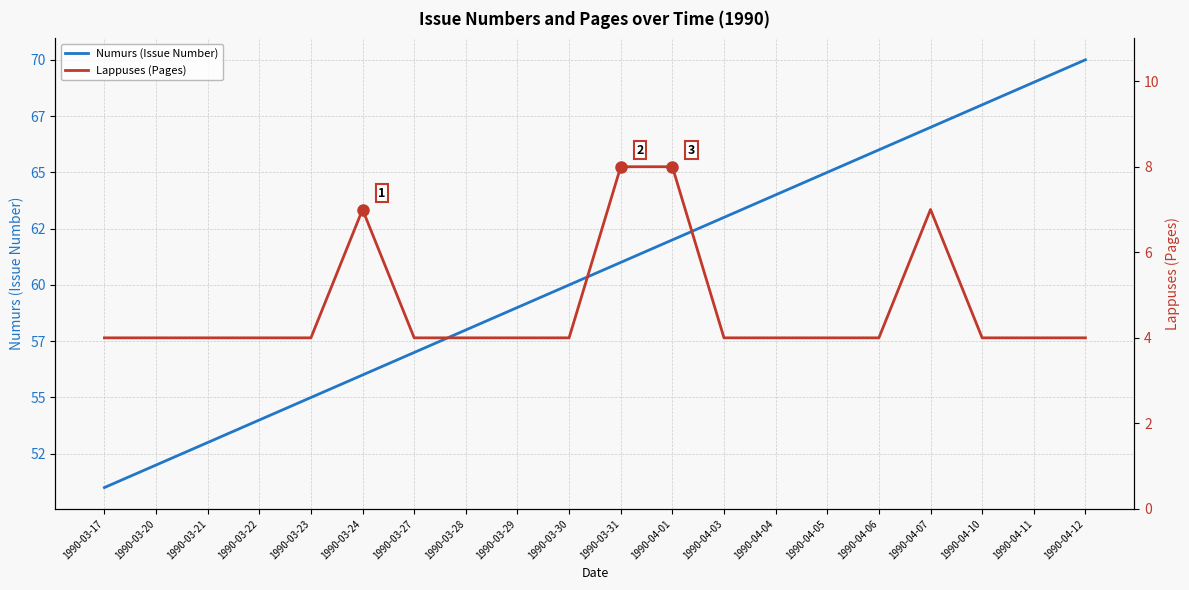

Which category has the lowest value in the Numurs (Issue Number) series?

1990-03-17